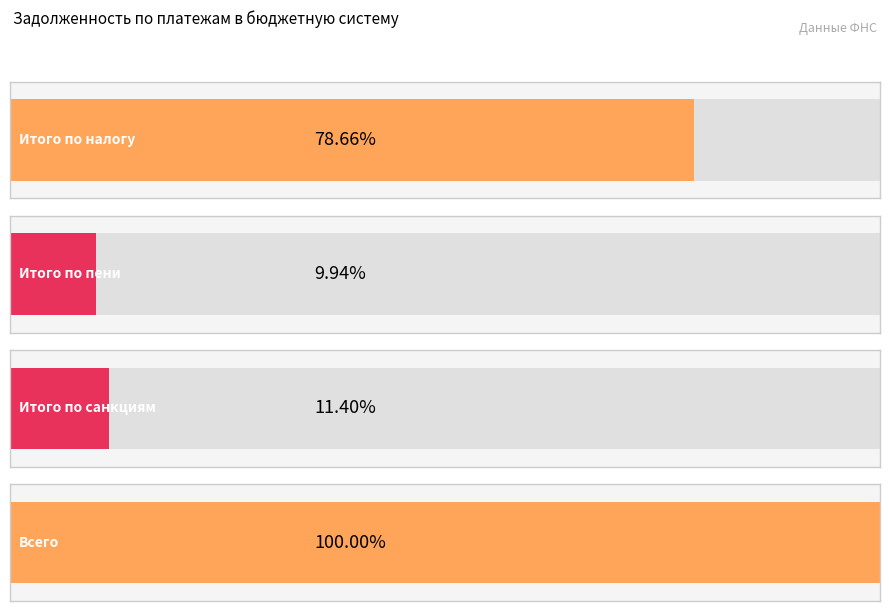

True or false: Отрицательное сальдо по санкциям (3.7.3) has a value of 3974.8 at 8.

False